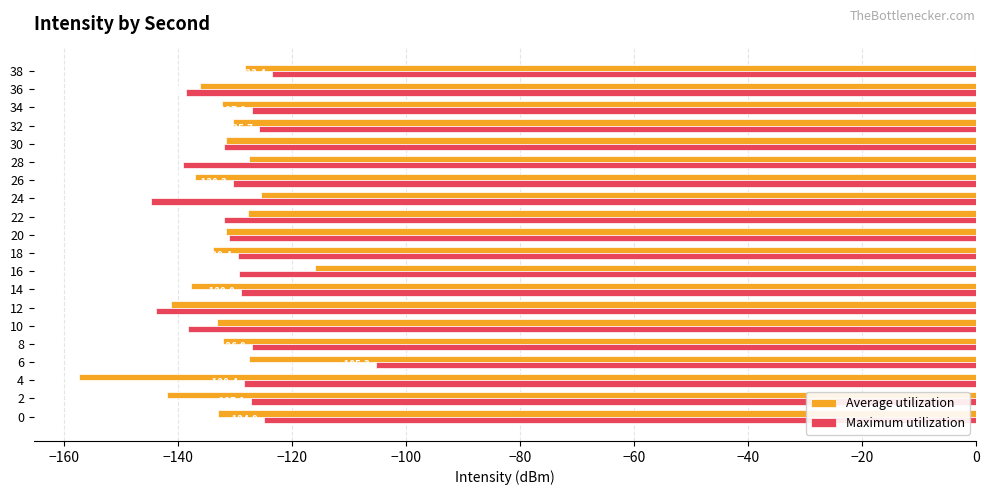

What is the average value of the Average utilization series?

-133.0